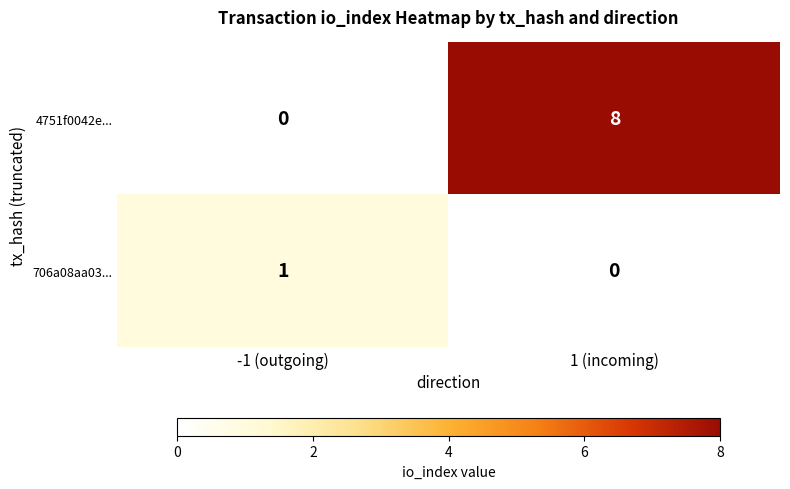

What is the maximum value shown in the chart?

8